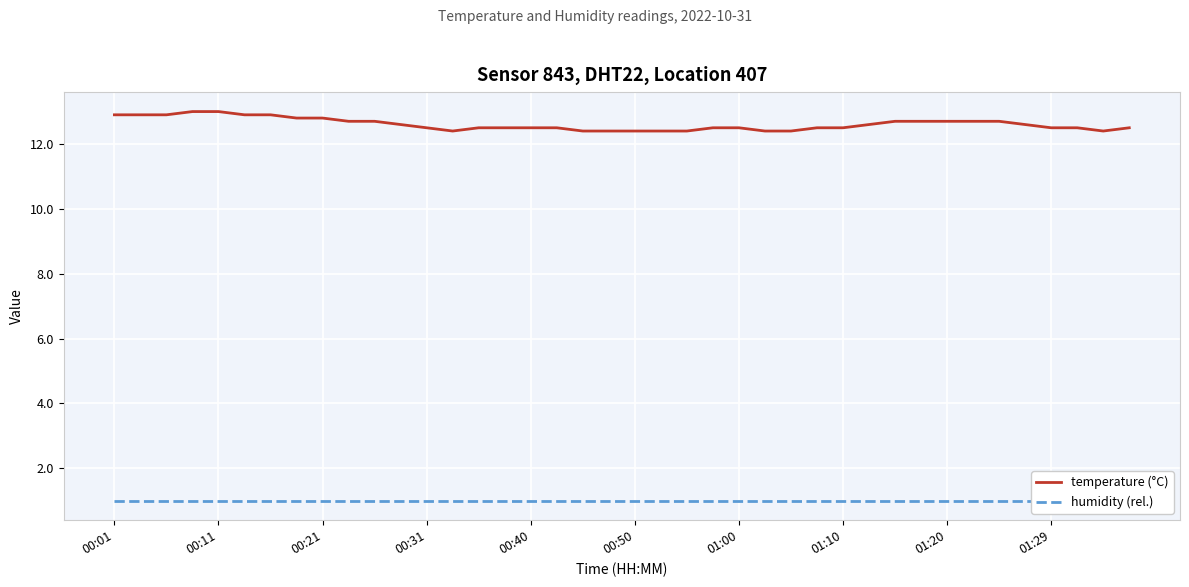

At which label does humidity (rel.) reach its peak?

00:01